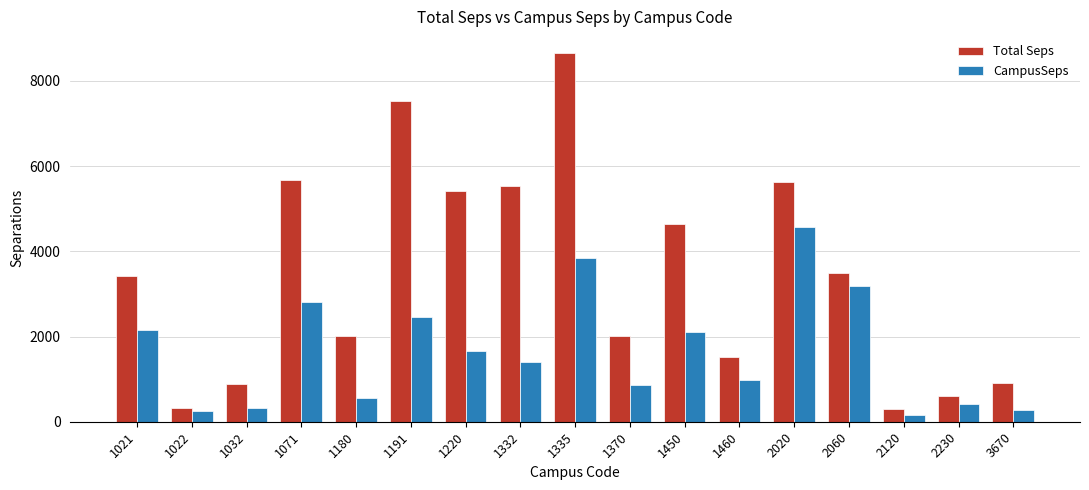

What are all the series names shown in the legend?

Total Seps, CampusSeps